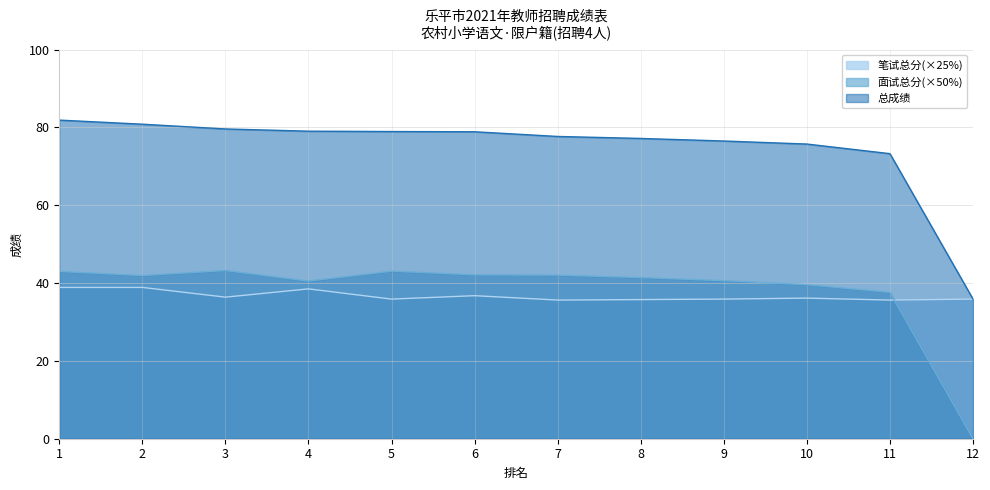

True or false: 总成绩 and 笔试总分(×25%) cross at least once.

False